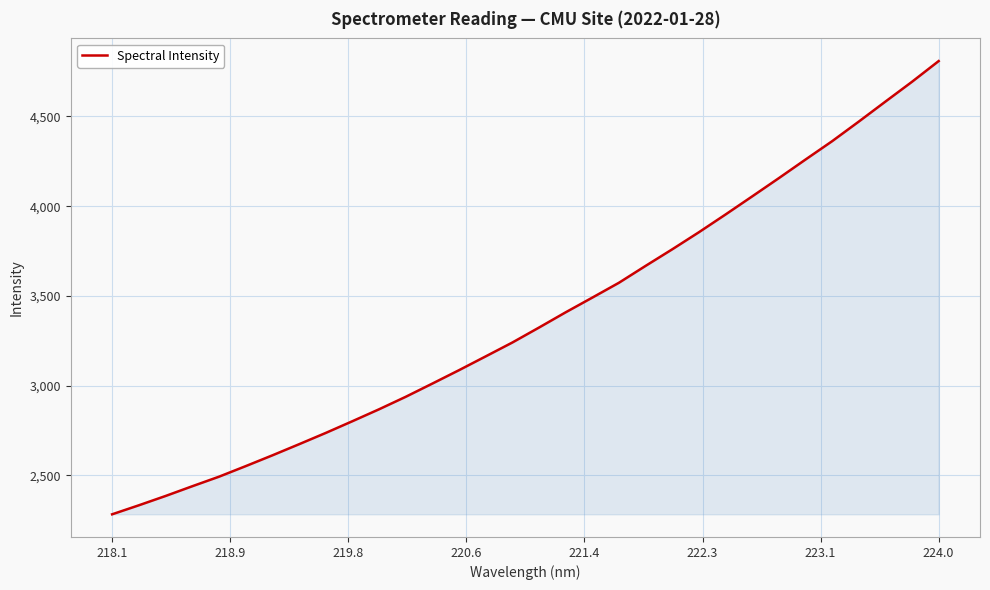

What is the difference between the maximum and minimum values?

2525.4